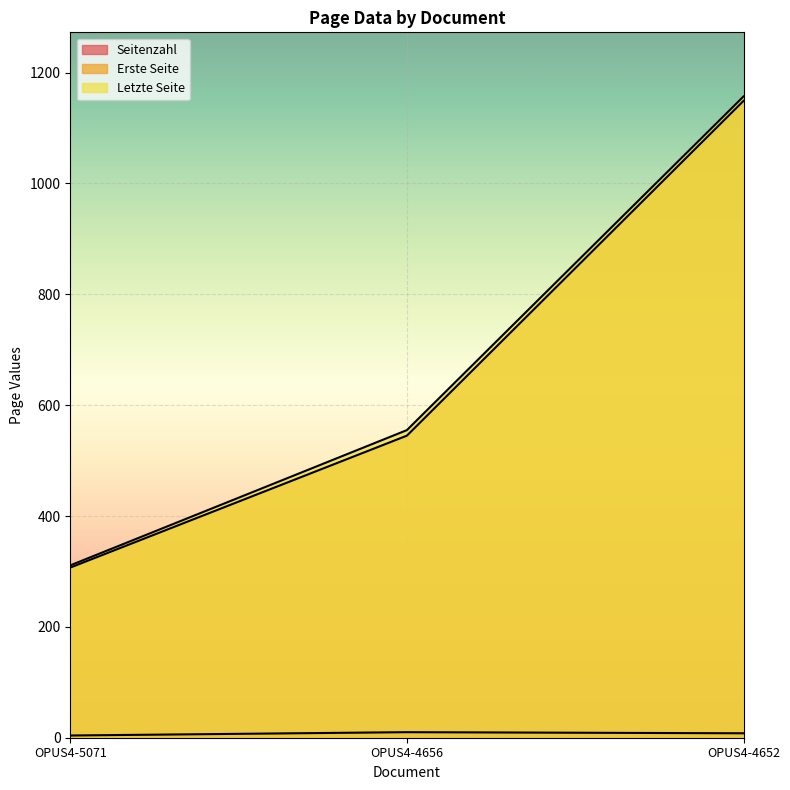

At OPUS4-4652, list the series in order from smallest to largest.

Seitenzahl, Erste Seite, Letzte Seite